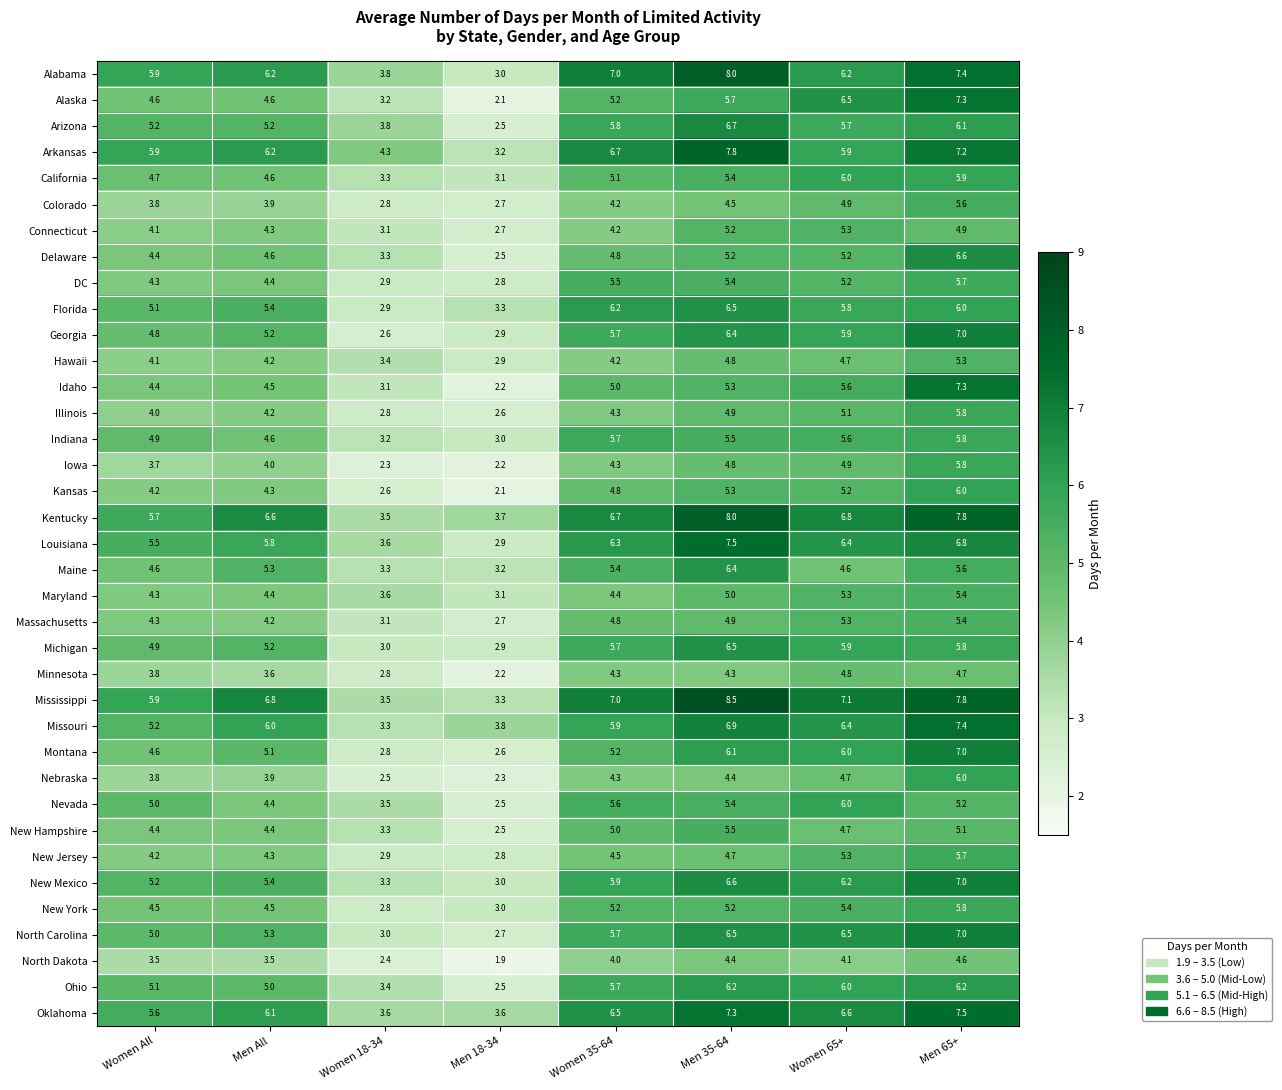

Rank the categories by Colorado value from highest to lowest.

Men 65+, Women 65+, Men 35-64, Women 35-64, Men All, Women All, Women 18-34, Men 18-34